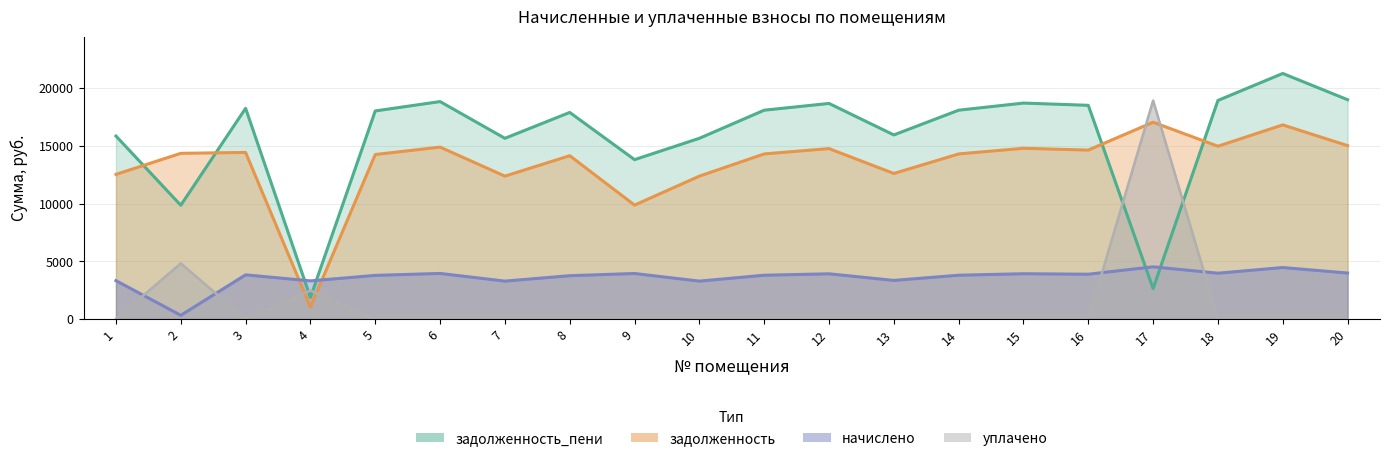

What is the sum of all начислено values?

72281.4